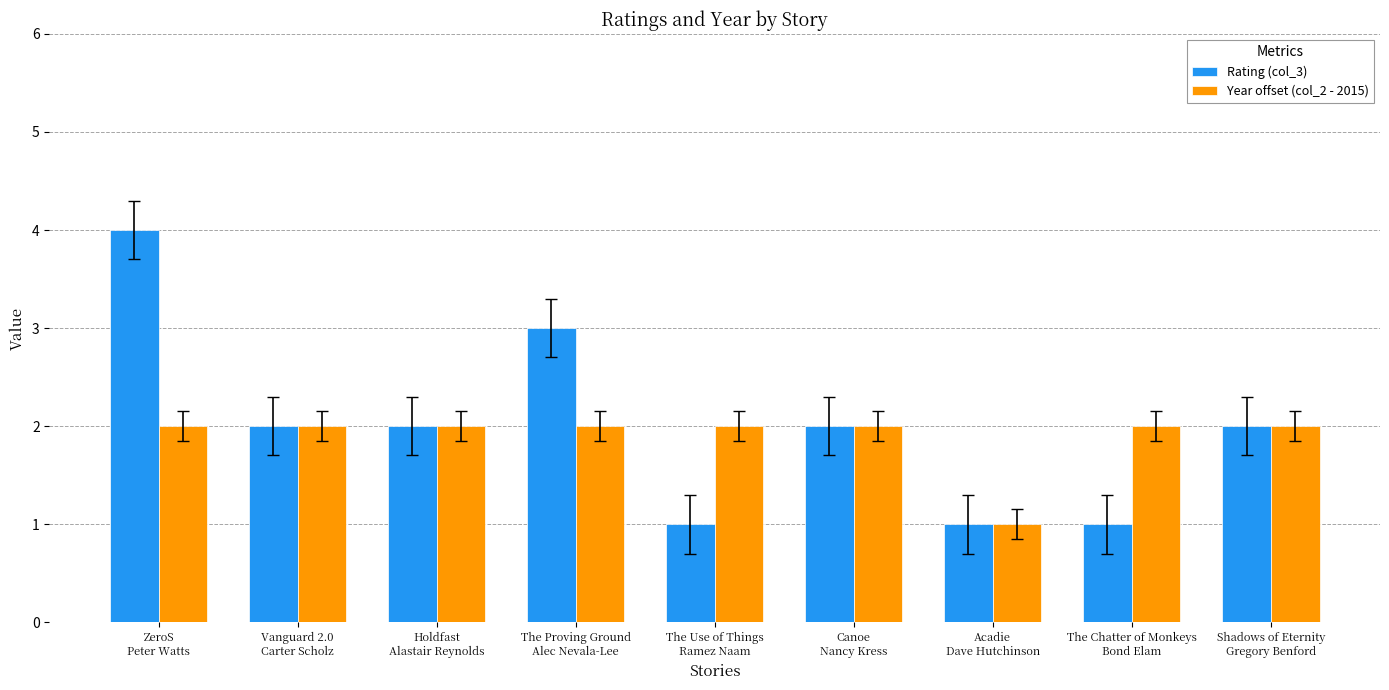

Reading left to right, extract all data points from this chart.

Rating (col_3): 4	2	2	3	1	2	1	1	2
Year offset (col_2 - 2015): 2	2	2	2	2	2	1	2	2